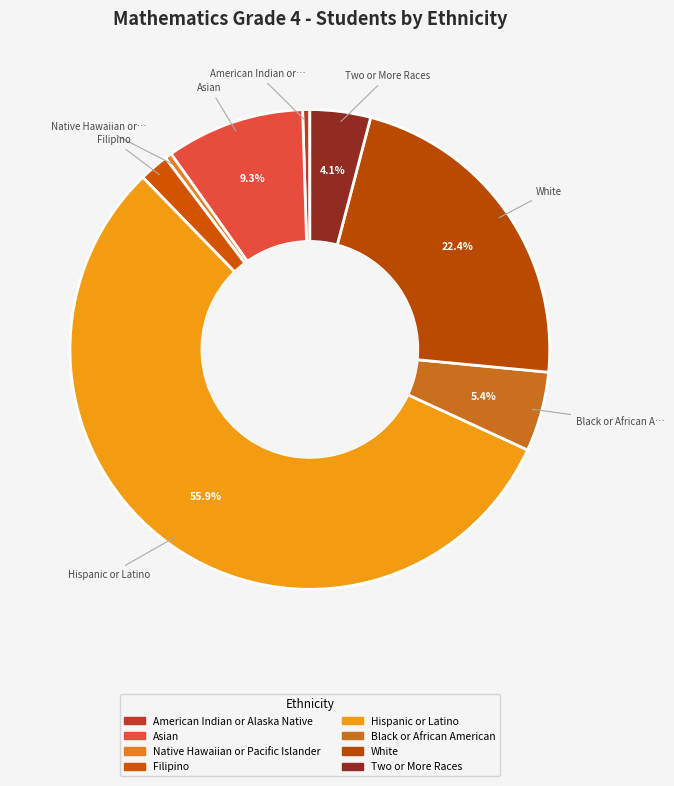

How many slices are in this pie chart?

8